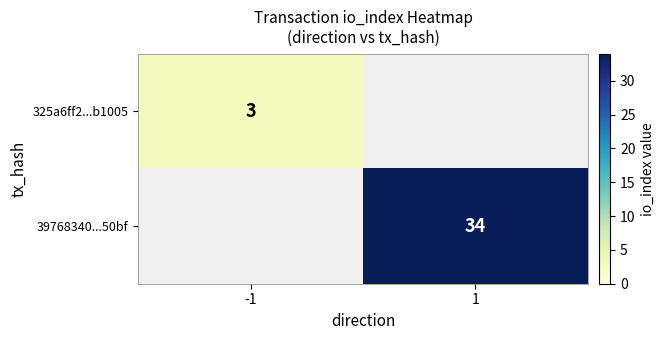

The value of 39768340...50bf at 1 is 9. True or false?

False